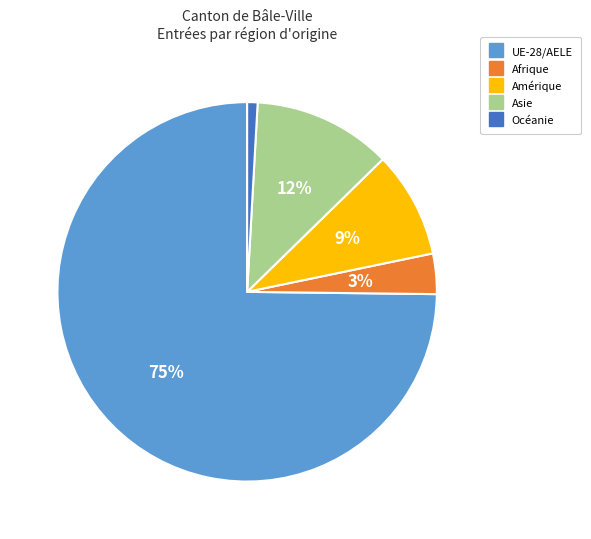

What is the smallest slice in the pie chart?

Océanie